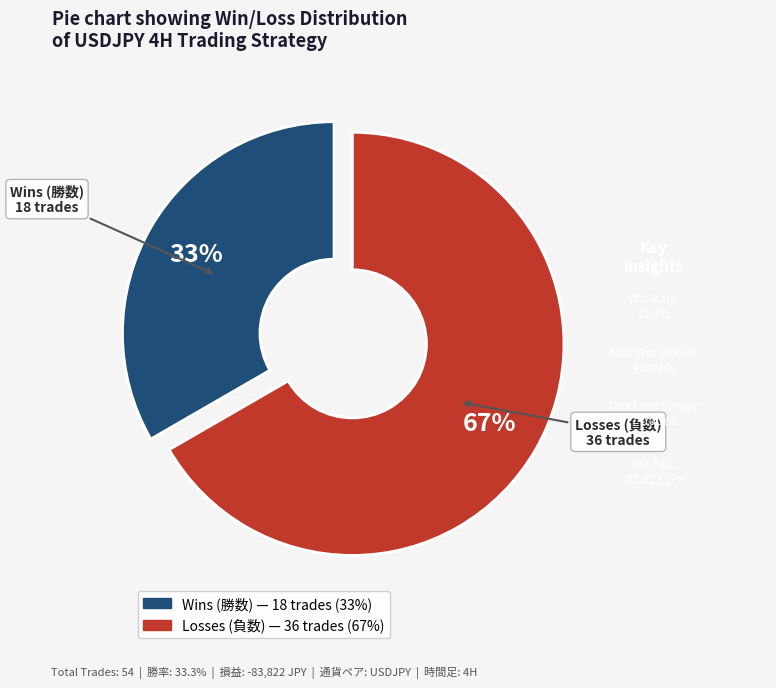

To the nearest percent, what is the average slice percentage?

50%